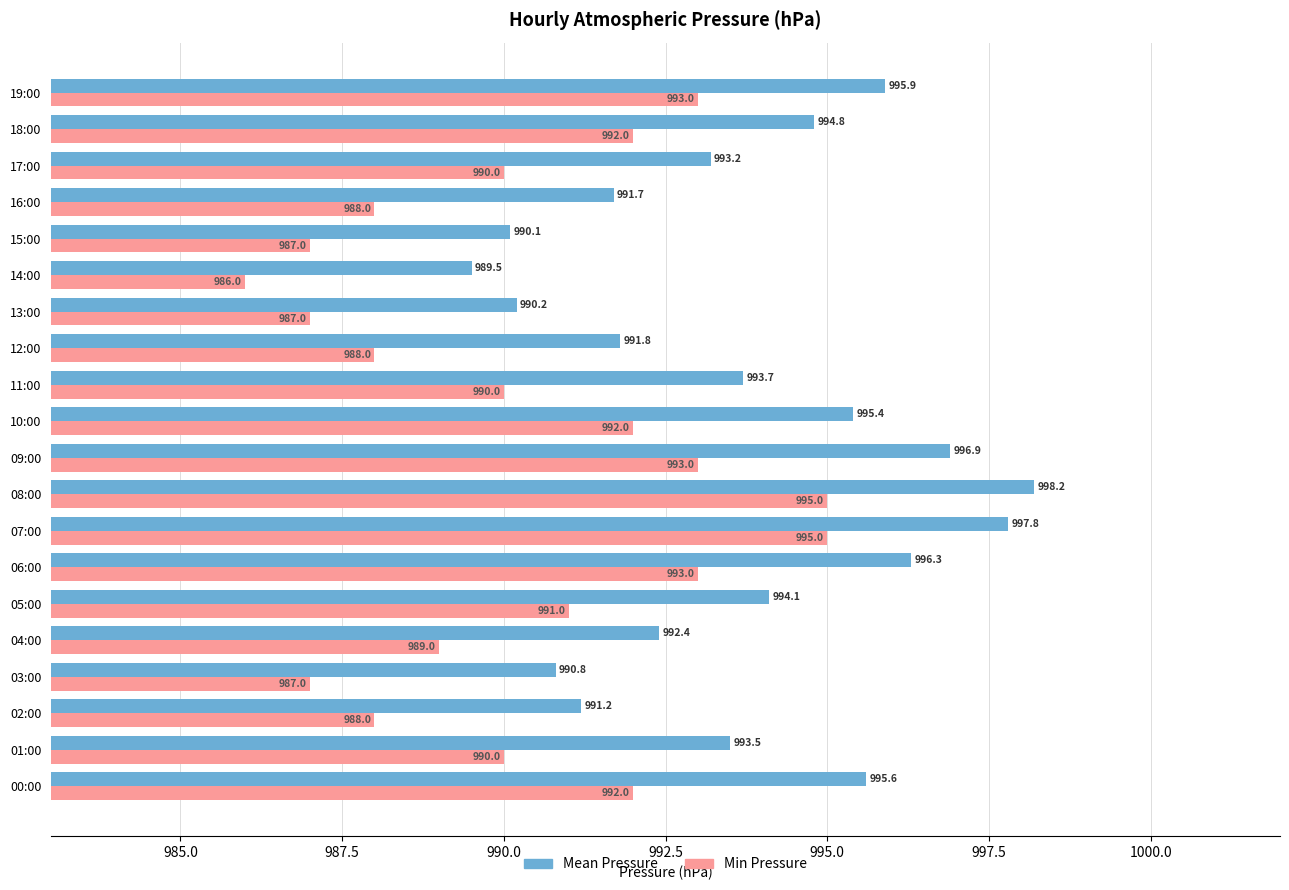

Read the Min Pressure value at 05:00.

991.0